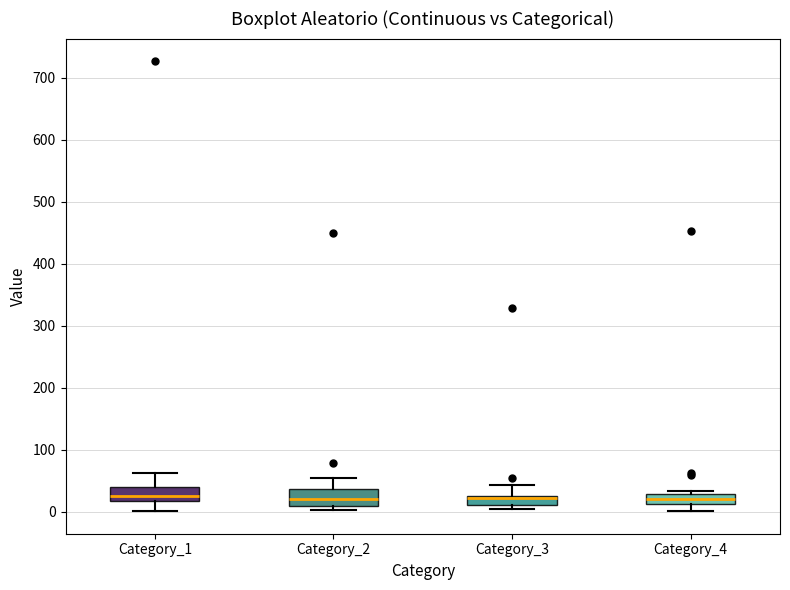

Where does the lower whisker of the box for Category_1 end on the y-axis? The values are not printed on the chart, so give them approximately, as read against the axis.

0